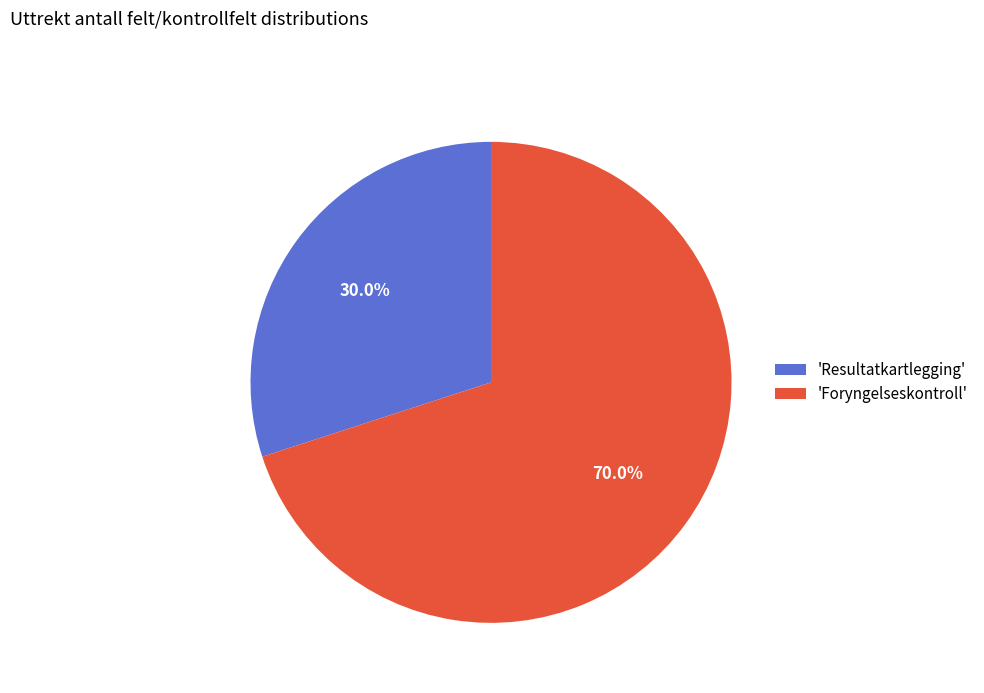

Approximately how many times larger is the value at 'Resultatkartlegging' compared to 'Foryngelseskontroll'?

0.4